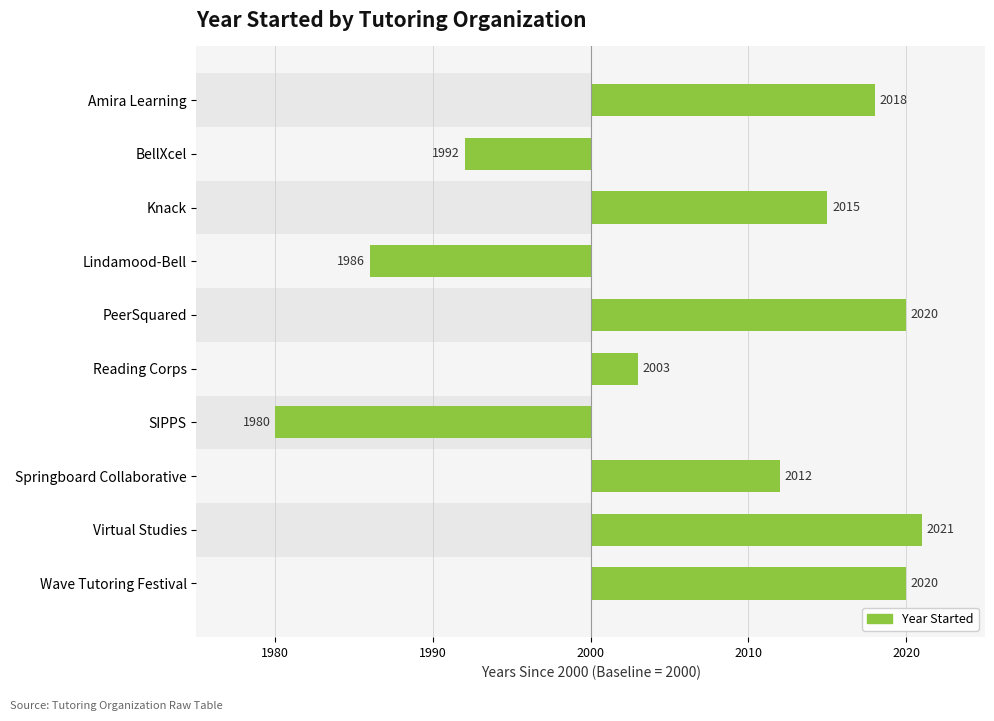

What is the difference between the second highest and second lowest values?

34